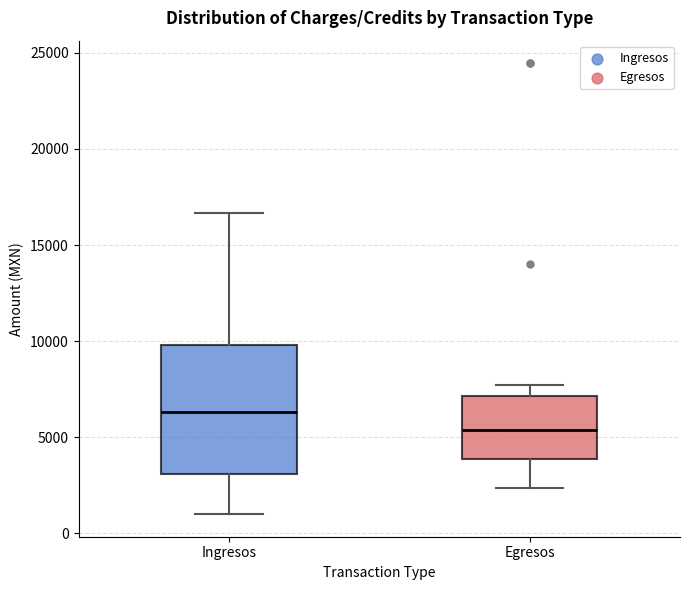

Which box's median line is the highest?

Ingresos